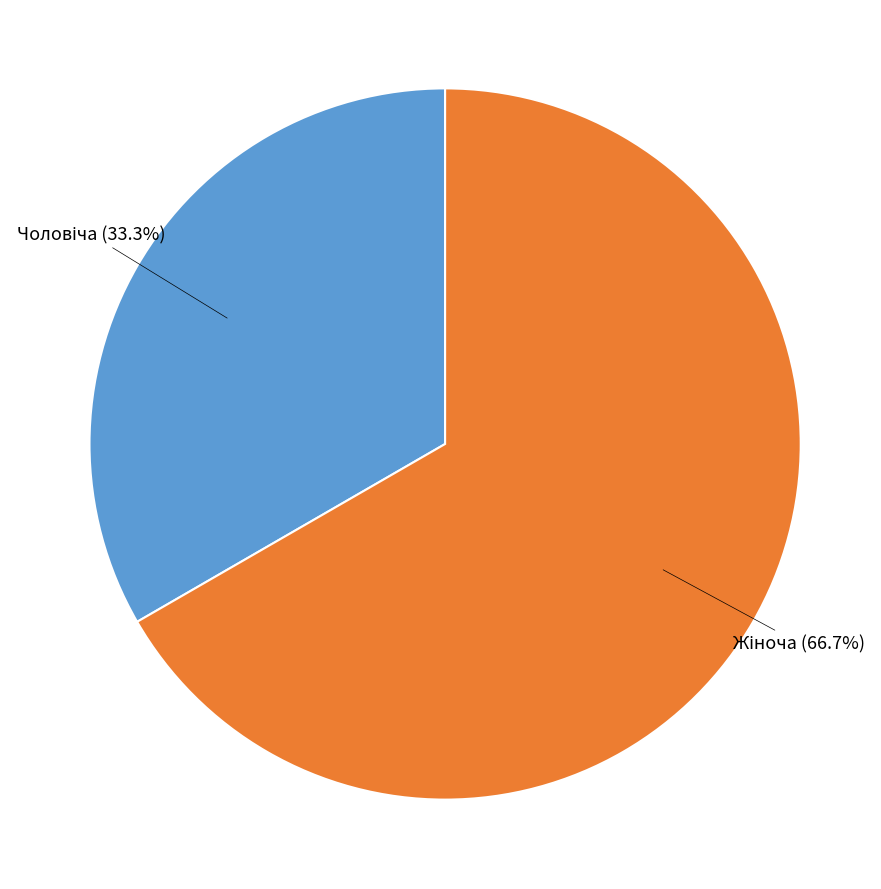

Is there any slice that represents more than half of the pie?

Yes